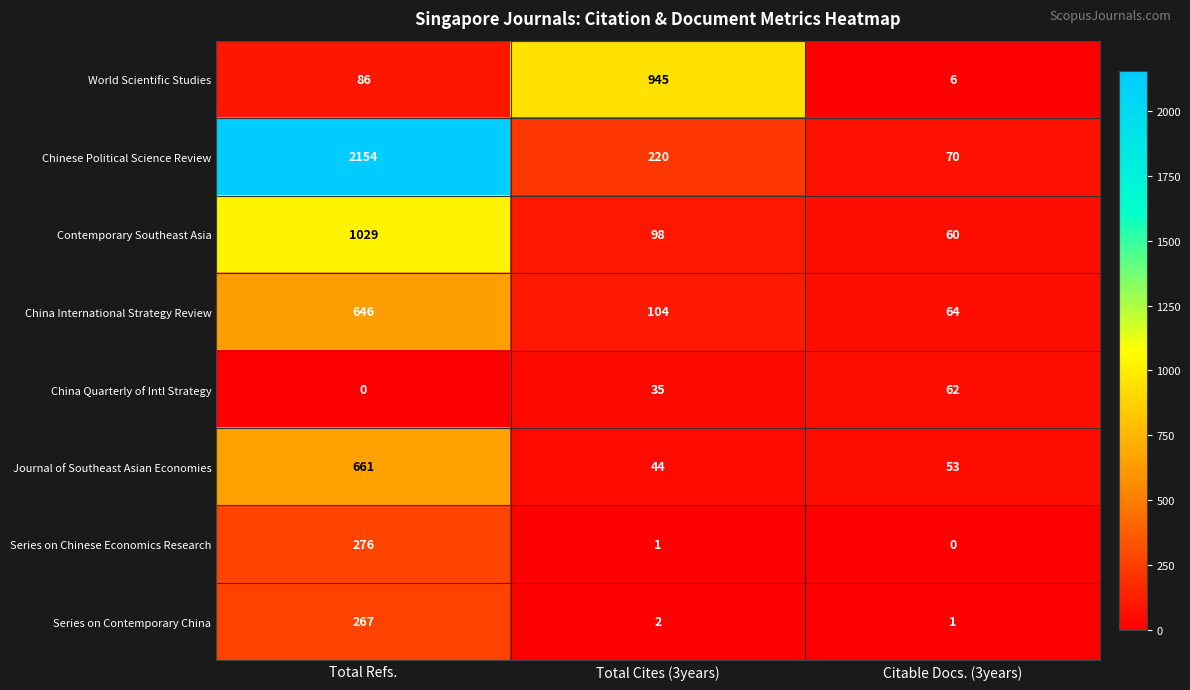

What value does the China International Strategy Review series have at Total Cites (3years), to the nearest 50?

100